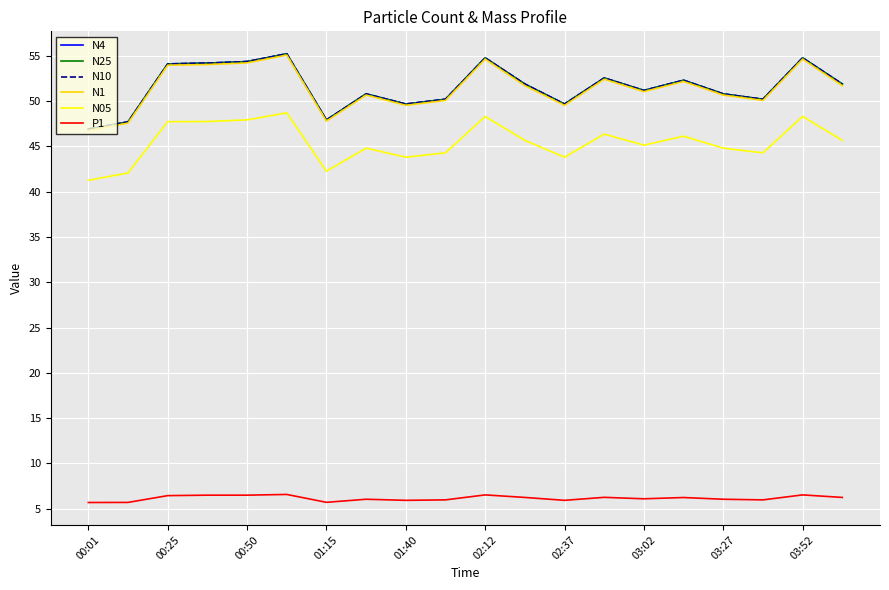

At how many categories does at least one series exceed 50?

15